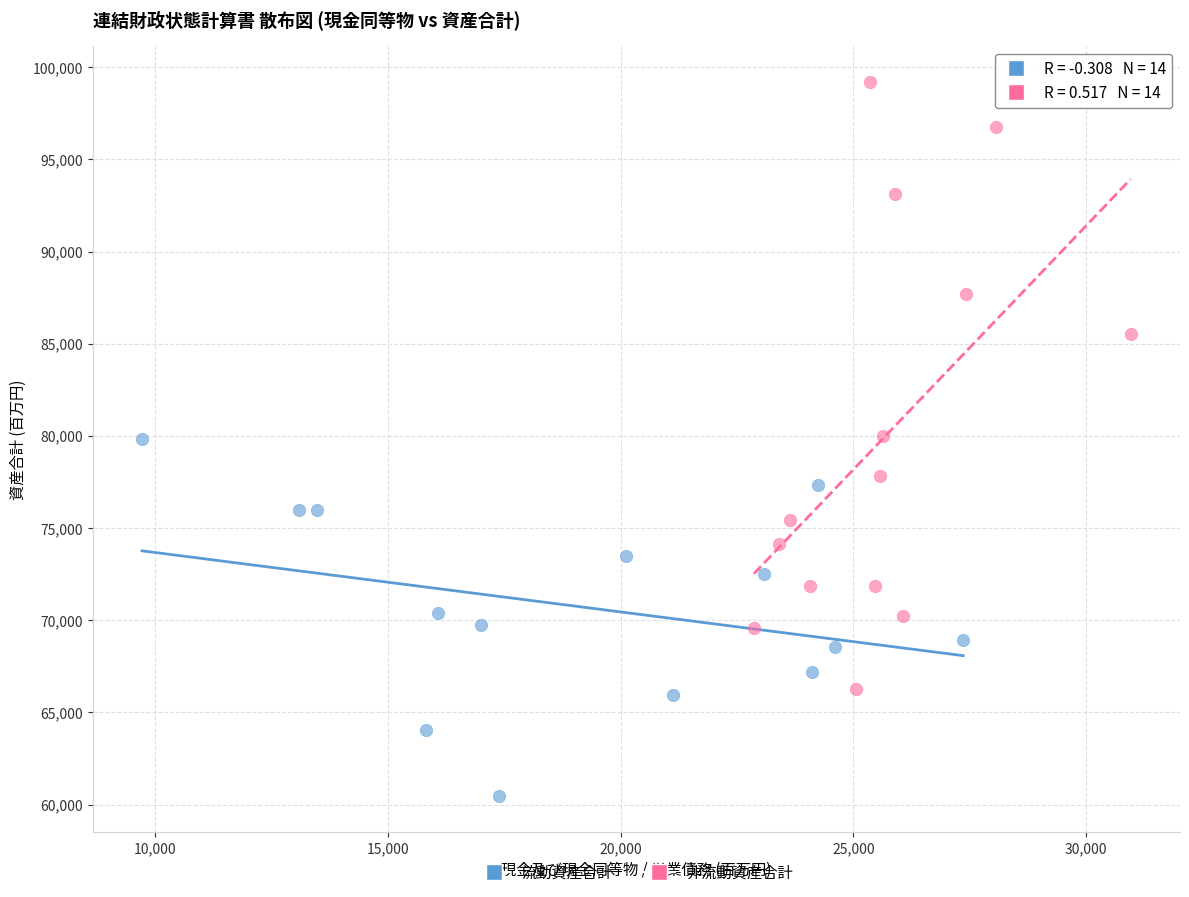

Which series contains the lowest Y value?

流動資産合計